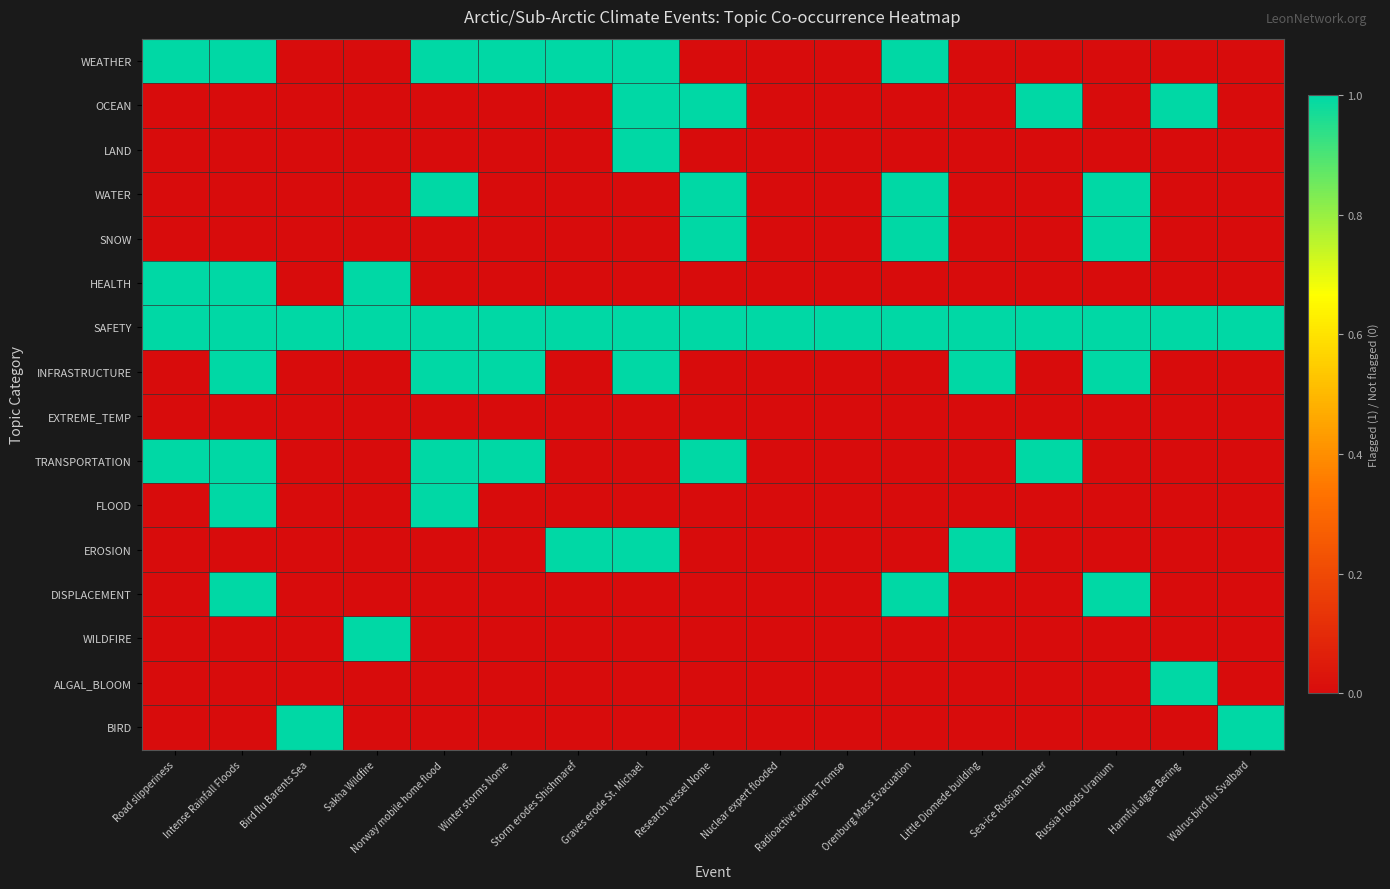

Reading left to right, extract all data points from this chart.

WEATHER: Road slipperiness=1	Intense Rainfall Floods=1	Bird flu Barents Sea=0	Sakha Wildfire=0	Norway mobile home flood=1	Winter storms Nome=1	Storm erodes Shishmaref=1	Graves erode St. Michael=1	Research vessel Nome=0	Nuclear expert flooded=0	Radioactive iodine Tromsø=0	Orenburg Mass Evacuation=1	Little Diomede building=0	Sea-ice Russian tanker=0	Russia Floods Uranium=0	Harmful algae Bering=0	Walrus bird flu Svalbard=0
OCEAN: Road slipperiness=0	Intense Rainfall Floods=0	Bird flu Barents Sea=0	Sakha Wildfire=0	Norway mobile home flood=0	Winter storms Nome=0	Storm erodes Shishmaref=0	Graves erode St. Michael=1	Research vessel Nome=1	Nuclear expert flooded=0	Radioactive iodine Tromsø=0	Orenburg Mass Evacuation=0	Little Diomede building=0	Sea-ice Russian tanker=1	Russia Floods Uranium=0	Harmful algae Bering=1	Walrus bird flu Svalbard=0
LAND: Road slipperiness=0	Intense Rainfall Floods=0	Bird flu Barents Sea=0	Sakha Wildfire=0	Norway mobile home flood=0	Winter storms Nome=0	Storm erodes Shishmaref=0	Graves erode St. Michael=1	Research vessel Nome=0	Nuclear expert flooded=0	Radioactive iodine Tromsø=0	Orenburg Mass Evacuation=0	Little Diomede building=0	Sea-ice Russian tanker=0	Russia Floods Uranium=0	Harmful algae Bering=0	Walrus bird flu Svalbard=0
WATER: Road slipperiness=0	Intense Rainfall Floods=0	Bird flu Barents Sea=0	Sakha Wildfire=0	Norway mobile home flood=1	Winter storms Nome=0	Storm erodes Shishmaref=0	Graves erode St. Michael=0	Research vessel Nome=1	Nuclear expert flooded=0	Radioactive iodine Tromsø=0	Orenburg Mass Evacuation=1	Little Diomede building=0	Sea-ice Russian tanker=0	Russia Floods Uranium=1	Harmful algae Bering=0	Walrus bird flu Svalbard=0
SNOW: Road slipperiness=0	Intense Rainfall Floods=0	Bird flu Barents Sea=0	Sakha Wildfire=0	Norway mobile home flood=0	Winter storms Nome=0	Storm erodes Shishmaref=0	Graves erode St. Michael=0	Research vessel Nome=1	Nuclear expert flooded=0	Radioactive iodine Tromsø=0	Orenburg Mass Evacuation=1	Little Diomede building=0	Sea-ice Russian tanker=0	Russia Floods Uranium=1	Harmful algae Bering=0	Walrus bird flu Svalbard=0
HEALTH: Road slipperiness=1	Intense Rainfall Floods=1	Bird flu Barents Sea=0	Sakha Wildfire=1	Norway mobile home flood=0	Winter storms Nome=0	Storm erodes Shishmaref=0	Graves erode St. Michael=0	Research vessel Nome=0	Nuclear expert flooded=0	Radioactive iodine Tromsø=0	Orenburg Mass Evacuation=0	Little Diomede building=0	Sea-ice Russian tanker=0	Russia Floods Uranium=0	Harmful algae Bering=0	Walrus bird flu Svalbard=0
SAFETY: Road slipperiness=1	Intense Rainfall Floods=1	Bird flu Barents Sea=1	Sakha Wildfire=1	Norway mobile home flood=1	Winter storms Nome=1	Storm erodes Shishmaref=1	Graves erode St. Michael=1	Research vessel Nome=1	Nuclear expert flooded=1	Radioactive iodine Tromsø=1	Orenburg Mass Evacuation=1	Little Diomede building=1	Sea-ice Russian tanker=1	Russia Floods Uranium=1	Harmful algae Bering=1	Walrus bird flu Svalbard=1
INFRASTRUCTURE: Road slipperiness=0	Intense Rainfall Floods=1	Bird flu Barents Sea=0	Sakha Wildfire=0	Norway mobile home flood=1	Winter storms Nome=1	Storm erodes Shishmaref=0	Graves erode St. Michael=1	Research vessel Nome=0	Nuclear expert flooded=0	Radioactive iodine Tromsø=0	Orenburg Mass Evacuation=0	Little Diomede building=1	Sea-ice Russian tanker=0	Russia Floods Uranium=1	Harmful algae Bering=0	Walrus bird flu Svalbard=0
EXTREME_TEMP: Road slipperiness=0	Intense Rainfall Floods=0	Bird flu Barents Sea=0	Sakha Wildfire=0	Norway mobile home flood=0	Winter storms Nome=0	Storm erodes Shishmaref=0	Graves erode St. Michael=0	Research vessel Nome=0	Nuclear expert flooded=0	Radioactive iodine Tromsø=0	Orenburg Mass Evacuation=0	Little Diomede building=0	Sea-ice Russian tanker=0	Russia Floods Uranium=0	Harmful algae Bering=0	Walrus bird flu Svalbard=0
TRANSPORTATION: Road slipperiness=1	Intense Rainfall Floods=1	Bird flu Barents Sea=0	Sakha Wildfire=0	Norway mobile home flood=1	Winter storms Nome=1	Storm erodes Shishmaref=0	Graves erode St. Michael=0	Research vessel Nome=1	Nuclear expert flooded=0	Radioactive iodine Tromsø=0	Orenburg Mass Evacuation=0	Little Diomede building=0	Sea-ice Russian tanker=1	Russia Floods Uranium=0	Harmful algae Bering=0	Walrus bird flu Svalbard=0
FLOOD: Road slipperiness=0	Intense Rainfall Floods=1	Bird flu Barents Sea=0	Sakha Wildfire=0	Norway mobile home flood=1	Winter storms Nome=0	Storm erodes Shishmaref=0	Graves erode St. Michael=0	Research vessel Nome=0	Nuclear expert flooded=0	Radioactive iodine Tromsø=0	Orenburg Mass Evacuation=0	Little Diomede building=0	Sea-ice Russian tanker=0	Russia Floods Uranium=0	Harmful algae Bering=0	Walrus bird flu Svalbard=0
EROSION: Road slipperiness=0	Intense Rainfall Floods=0	Bird flu Barents Sea=0	Sakha Wildfire=0	Norway mobile home flood=0	Winter storms Nome=0	Storm erodes Shishmaref=1	Graves erode St. Michael=1	Research vessel Nome=0	Nuclear expert flooded=0	Radioactive iodine Tromsø=0	Orenburg Mass Evacuation=0	Little Diomede building=1	Sea-ice Russian tanker=0	Russia Floods Uranium=0	Harmful algae Bering=0	Walrus bird flu Svalbard=0
DISPLACEMENT: Road slipperiness=0	Intense Rainfall Floods=1	Bird flu Barents Sea=0	Sakha Wildfire=0	Norway mobile home flood=0	Winter storms Nome=0	Storm erodes Shishmaref=0	Graves erode St. Michael=0	Research vessel Nome=0	Nuclear expert flooded=0	Radioactive iodine Tromsø=0	Orenburg Mass Evacuation=1	Little Diomede building=0	Sea-ice Russian tanker=0	Russia Floods Uranium=1	Harmful algae Bering=0	Walrus bird flu Svalbard=0
WILDFIRE: Road slipperiness=0	Intense Rainfall Floods=0	Bird flu Barents Sea=0	Sakha Wildfire=1	Norway mobile home flood=0	Winter storms Nome=0	Storm erodes Shishmaref=0	Graves erode St. Michael=0	Research vessel Nome=0	Nuclear expert flooded=0	Radioactive iodine Tromsø=0	Orenburg Mass Evacuation=0	Little Diomede building=0	Sea-ice Russian tanker=0	Russia Floods Uranium=0	Harmful algae Bering=0	Walrus bird flu Svalbard=0
ALGAL_BLOOM: Road slipperiness=0	Intense Rainfall Floods=0	Bird flu Barents Sea=0	Sakha Wildfire=0	Norway mobile home flood=0	Winter storms Nome=0	Storm erodes Shishmaref=0	Graves erode St. Michael=0	Research vessel Nome=0	Nuclear expert flooded=0	Radioactive iodine Tromsø=0	Orenburg Mass Evacuation=0	Little Diomede building=0	Sea-ice Russian tanker=0	Russia Floods Uranium=0	Harmful algae Bering=1	Walrus bird flu Svalbard=0
BIRD: Road slipperiness=0	Intense Rainfall Floods=0	Bird flu Barents Sea=1	Sakha Wildfire=0	Norway mobile home flood=0	Winter storms Nome=0	Storm erodes Shishmaref=0	Graves erode St. Michael=0	Research vessel Nome=0	Nuclear expert flooded=0	Radioactive iodine Tromsø=0	Orenburg Mass Evacuation=0	Little Diomede building=0	Sea-ice Russian tanker=0	Russia Floods Uranium=0	Harmful algae Bering=0	Walrus bird flu Svalbard=1